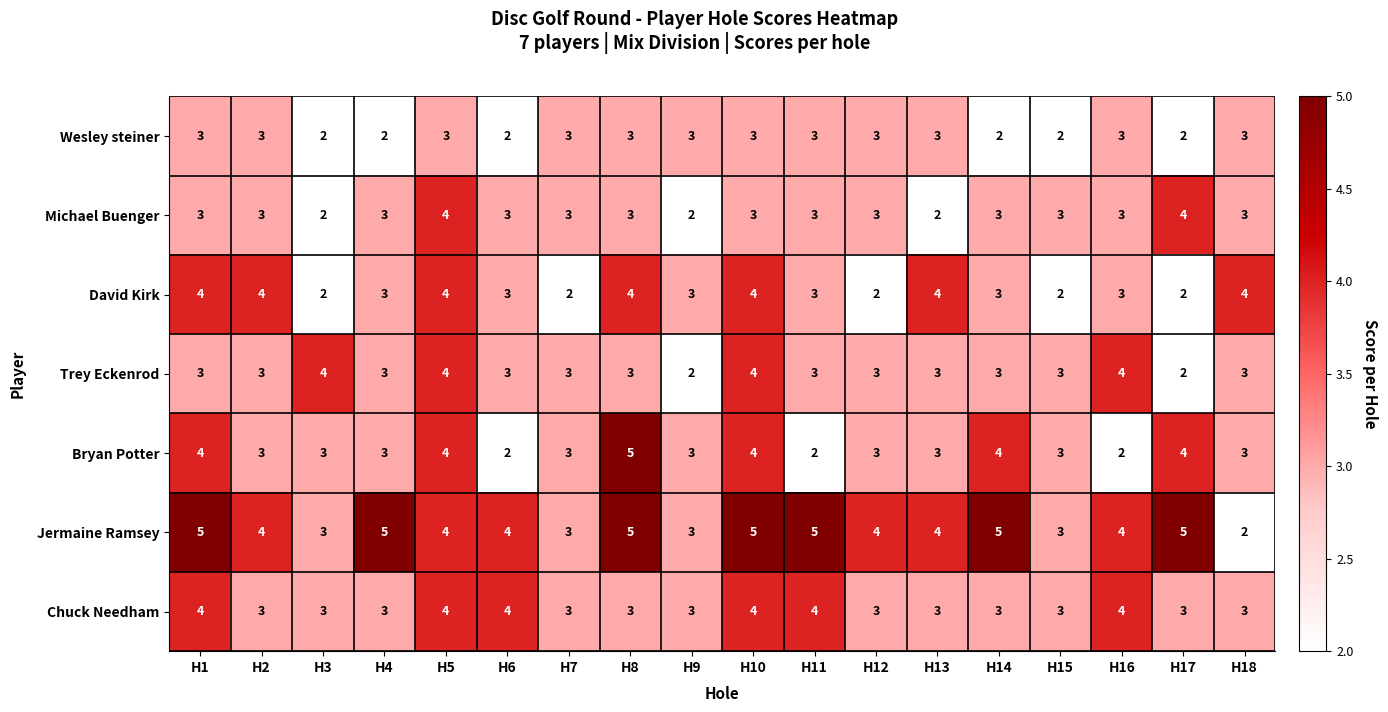

Is it true that Trey Eckenrod equals 4 at H8?

False